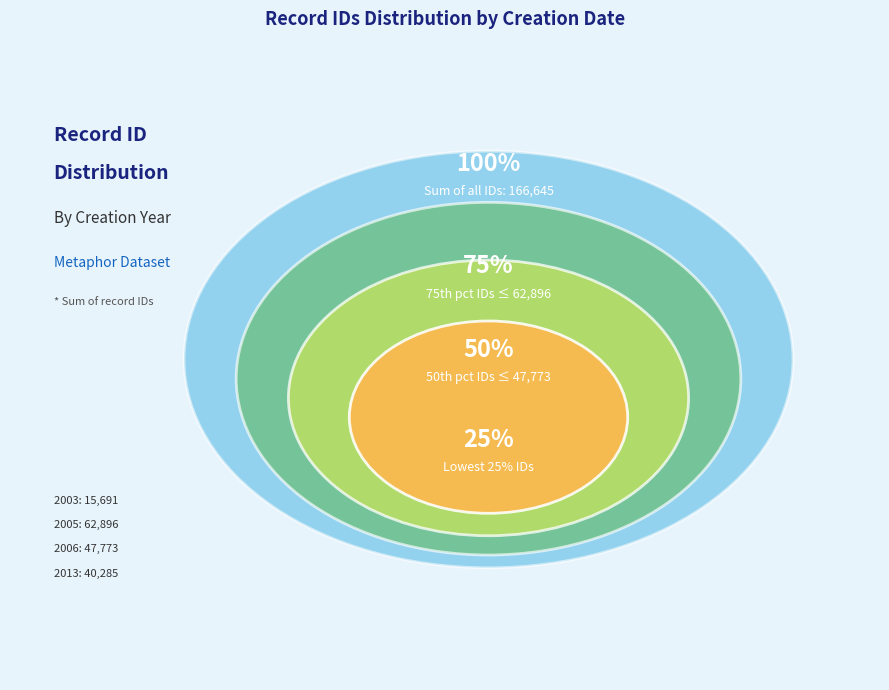

Is there a majority slice in this chart?

No